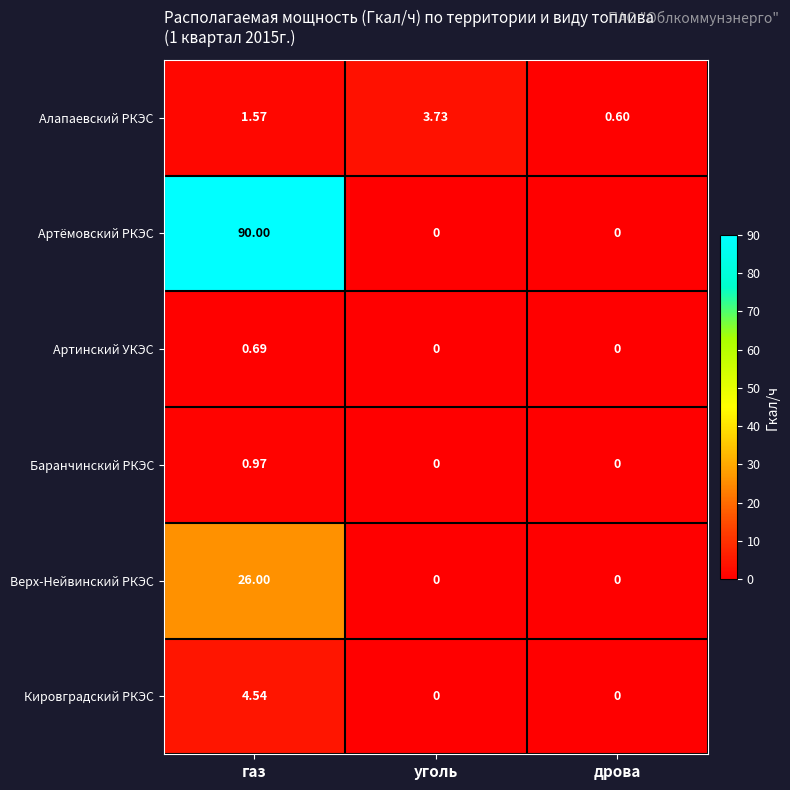

At газ, list the series in order from largest to smallest.

Артёмовский РКЭС, Верх-Нейвинский РКЭС, Кировградский РКЭС, Алапаевский РКЭС, Баранчинский РКЭС, Артинский УКЭС